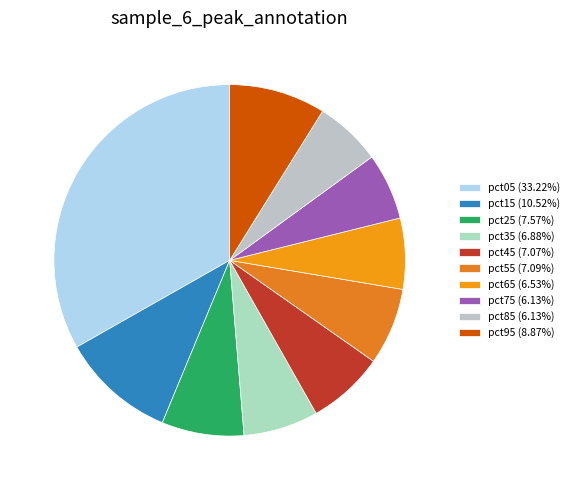

To the nearest percent, what is the combined percentage of pct85 and pct35?

13%